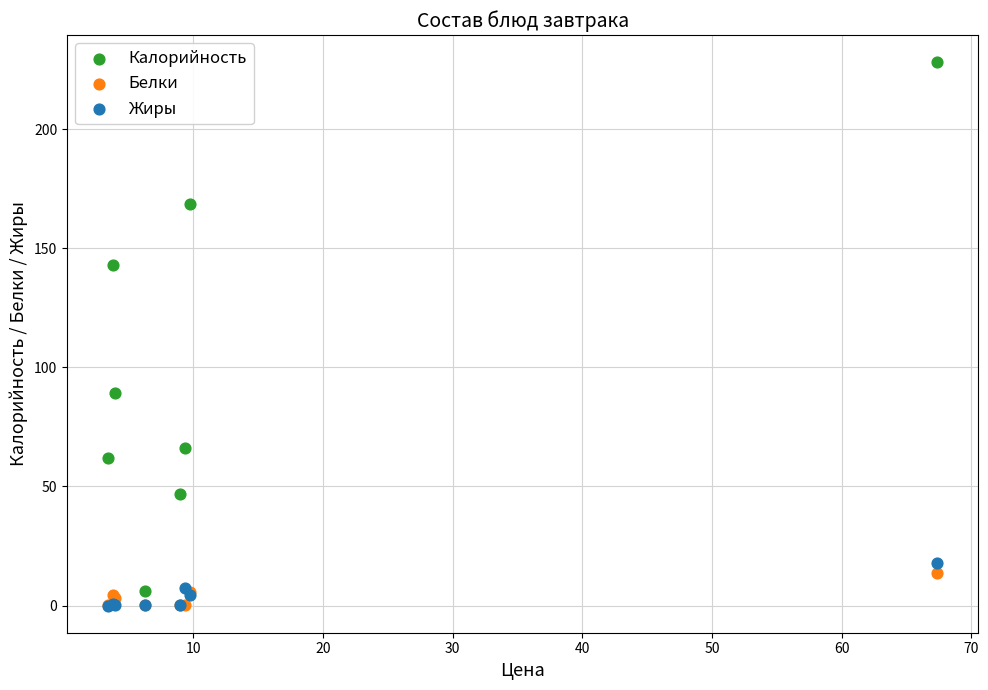

Across all series, what Y value is closest to 114?

89.1